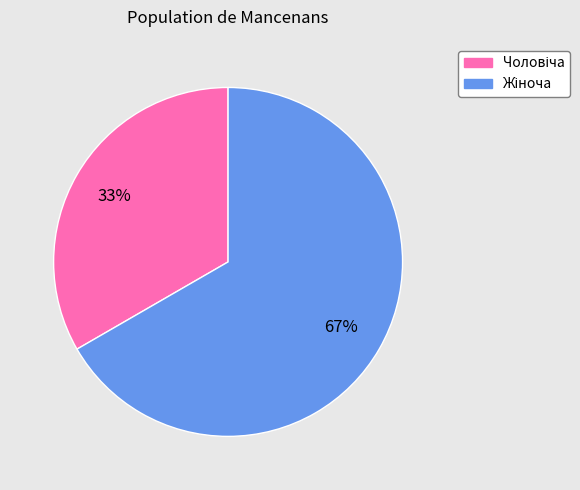

Is there a majority slice in this chart?

Yes